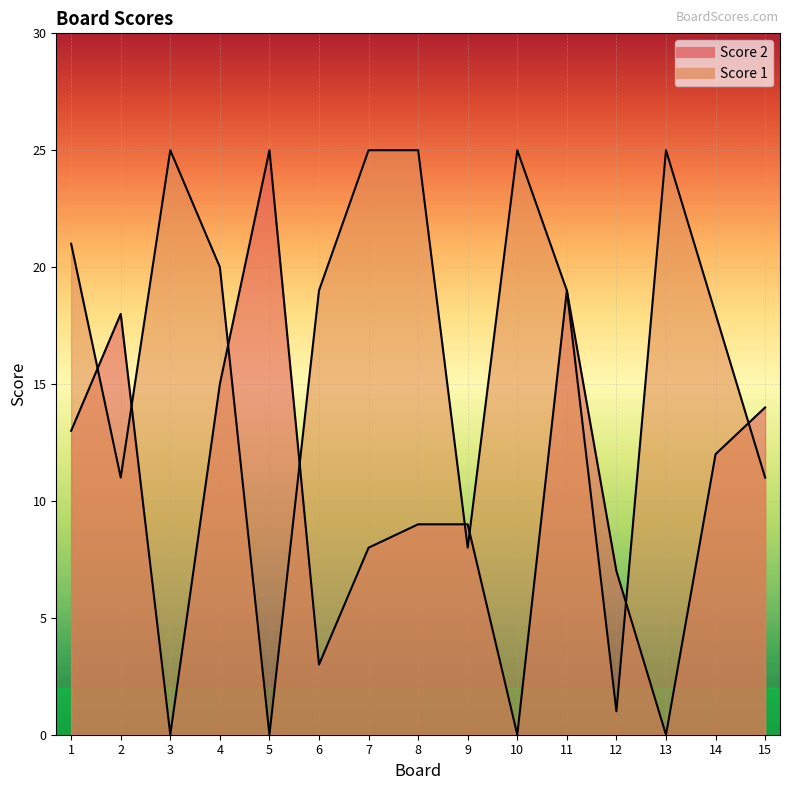

Where is the first local minimum for Score 2?

3